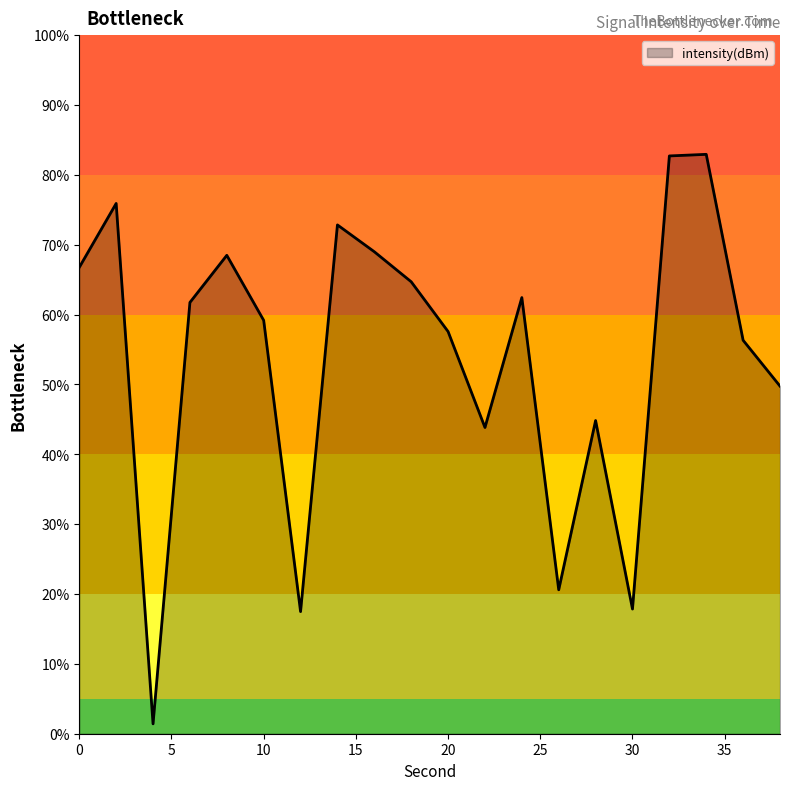

How many values exceed 61?

10